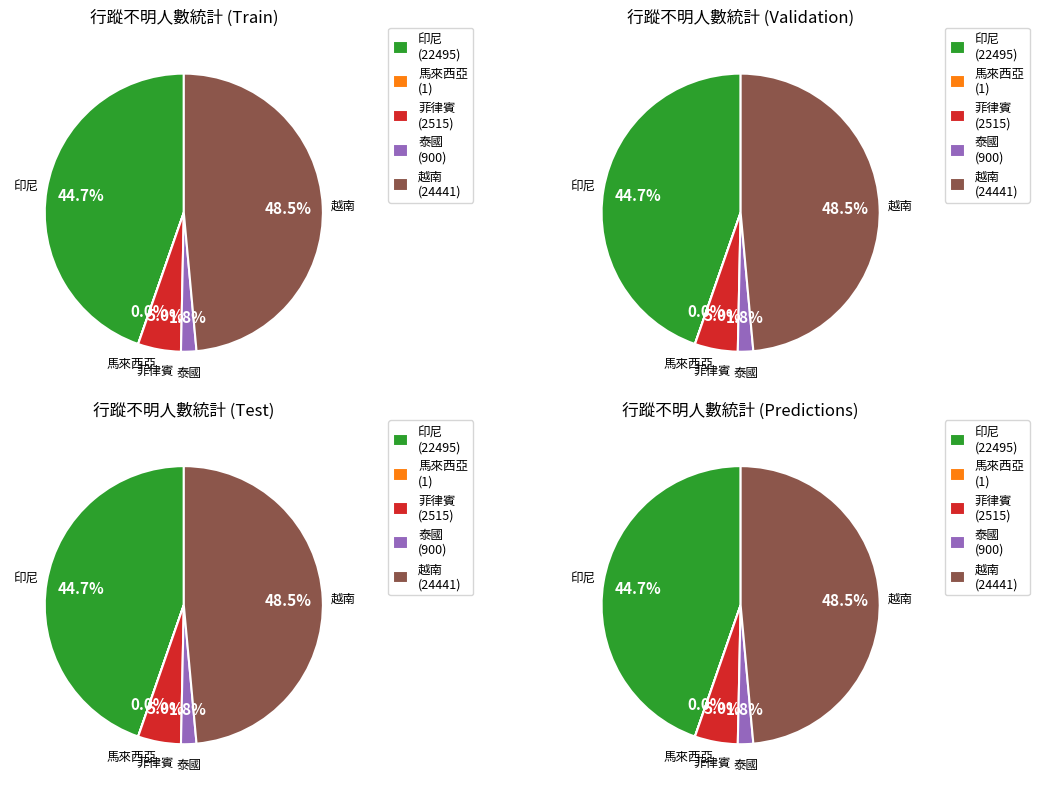

What portion of the pie excludes 菲律賓?

95.0%